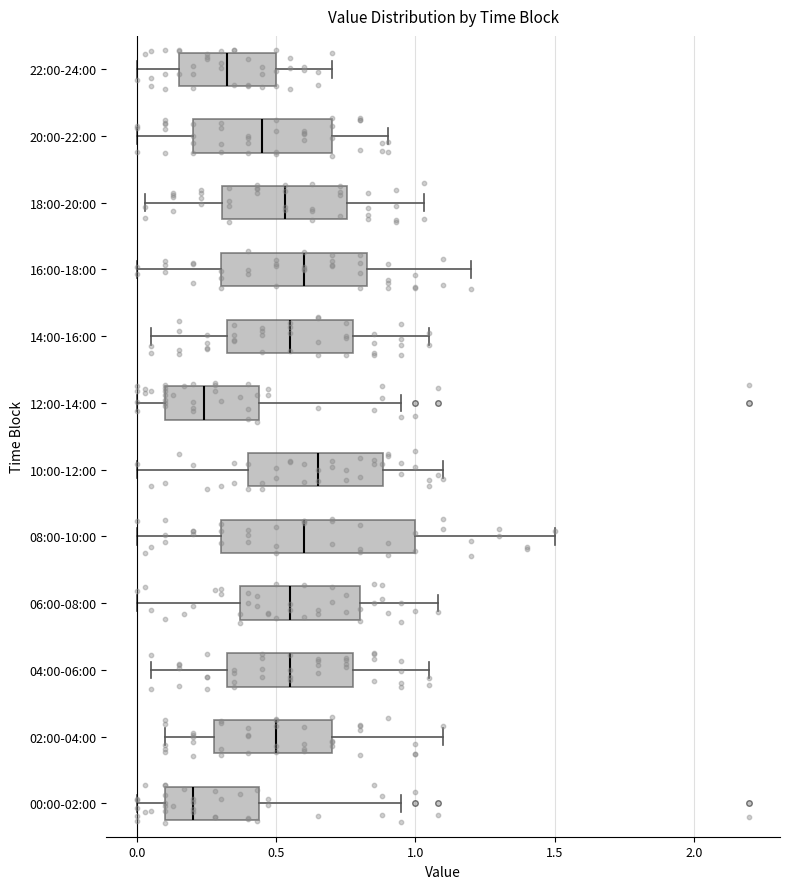

Reading bottom to top, read every box against the x-axis: the position of its median line, the range the box covers, and the ends of its whiskers. The values are not printed on the chart, so give them approximately, as read against the axis.

00:00-02:00: median 0.20, box 0.10 to 0.45, whiskers 0.00 to 0.95
02:00-04:00: median 0.50, box 0.30 to 0.70, whiskers 0.10 to 1.10
04:00-06:00: median 0.55, box 0.35 to 0.80, whiskers 0.05 to 1.05
06:00-08:00: median 0.55, box 0.35 to 0.80, whiskers 0.00 to 1.10
08:00-10:00: median 0.60, box 0.30 to 1.00, whiskers 0.00 to 1.50
10:00-12:00: median 0.65, box 0.40 to 0.90, whiskers 0.00 to 1.10
12:00-14:00: median 0.25, box 0.10 to 0.45, whiskers 0.00 to 0.95
14:00-16:00: median 0.55, box 0.35 to 0.80, whiskers 0.05 to 1.05
16:00-18:00: median 0.60, box 0.30 to 0.85, whiskers 0.00 to 1.20
18:00-20:00: median 0.55, box 0.30 to 0.75, whiskers 0.05 to 1.05
20:00-22:00: median 0.45, box 0.20 to 0.70, whiskers 0.00 to 0.90
22:00-24:00: median 0.35, box 0.15 to 0.50, whiskers 0.00 to 0.70